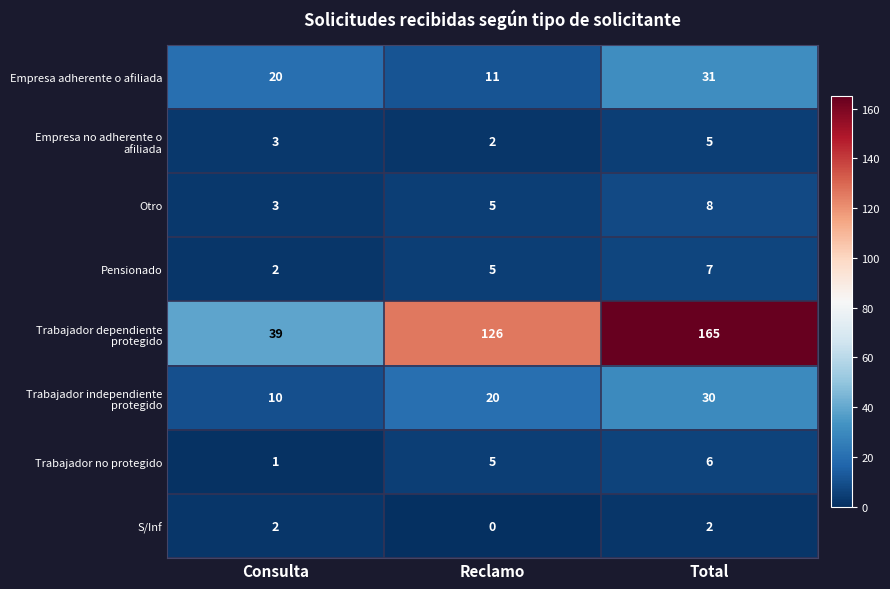

What is the approximate value of Otro at Reclamo?

5